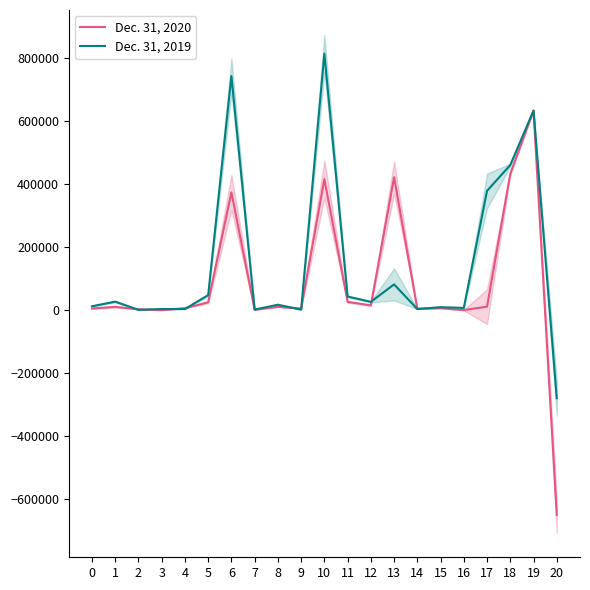

How many data points in Dec. 31, 2019 are less than 17331?

10